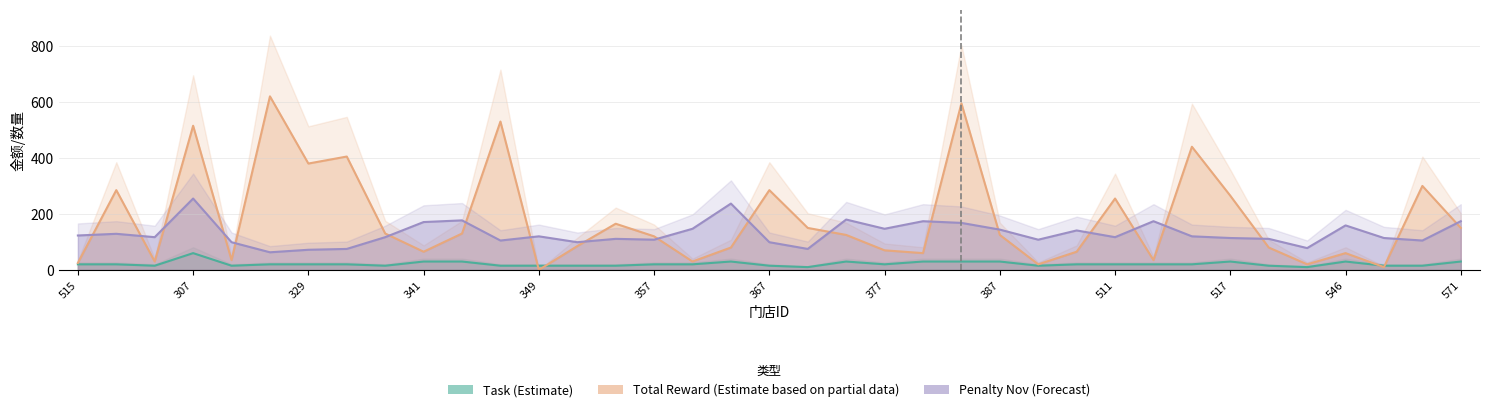

At 307, list the series in order from largest to smallest.

Total Reward (Estimate based on partial data), Penalty Nov (Forecast), Task (Estimate)